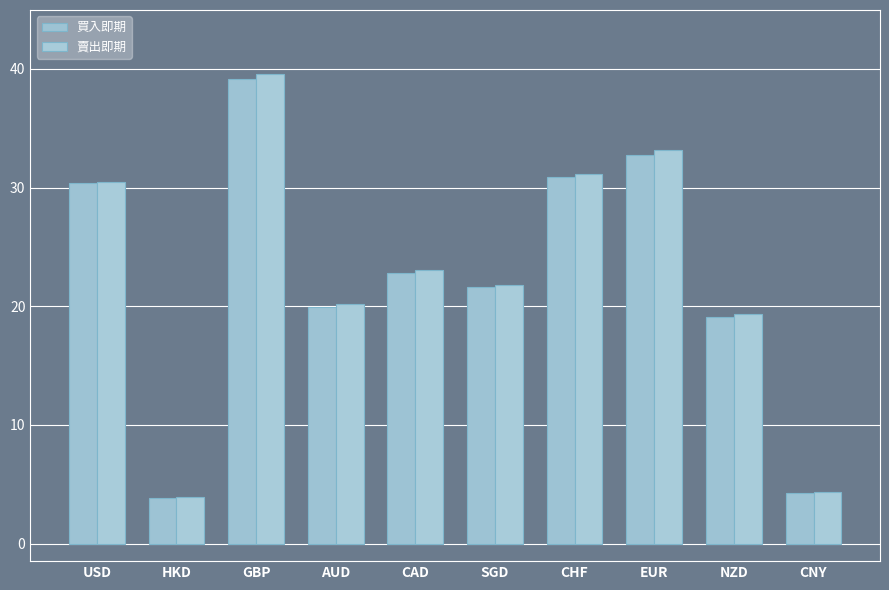

At which label does 賣出即期 reach its minimum?

HKD